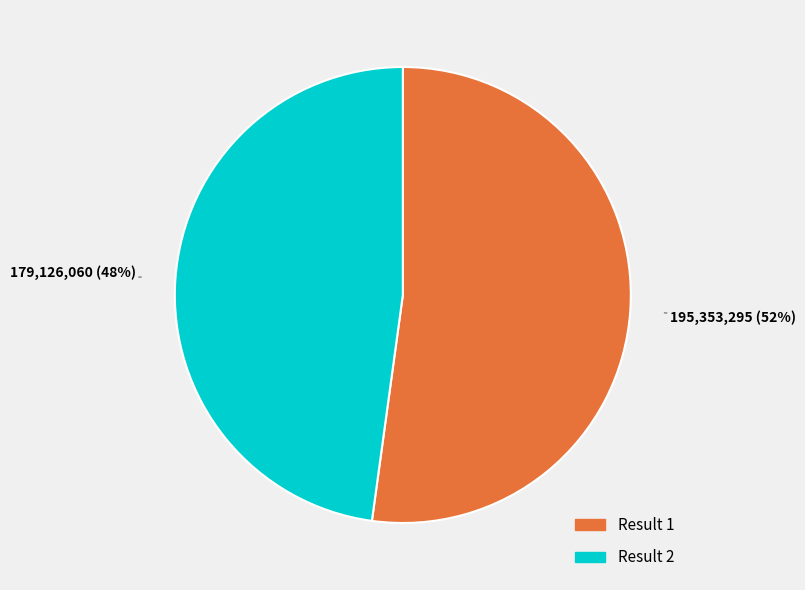

What percentage is the Result 2 slice, to the nearest percent?

48%